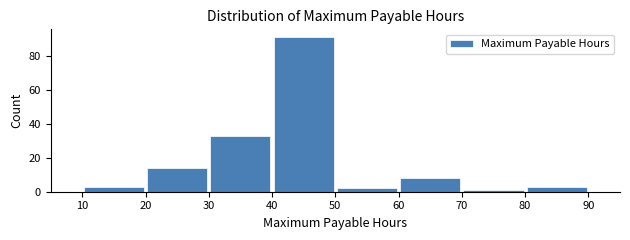

How tall is the bar that spans 10 to 20 on the x-axis? The values are not printed on the chart, so give them approximately, as read against the axis.

4